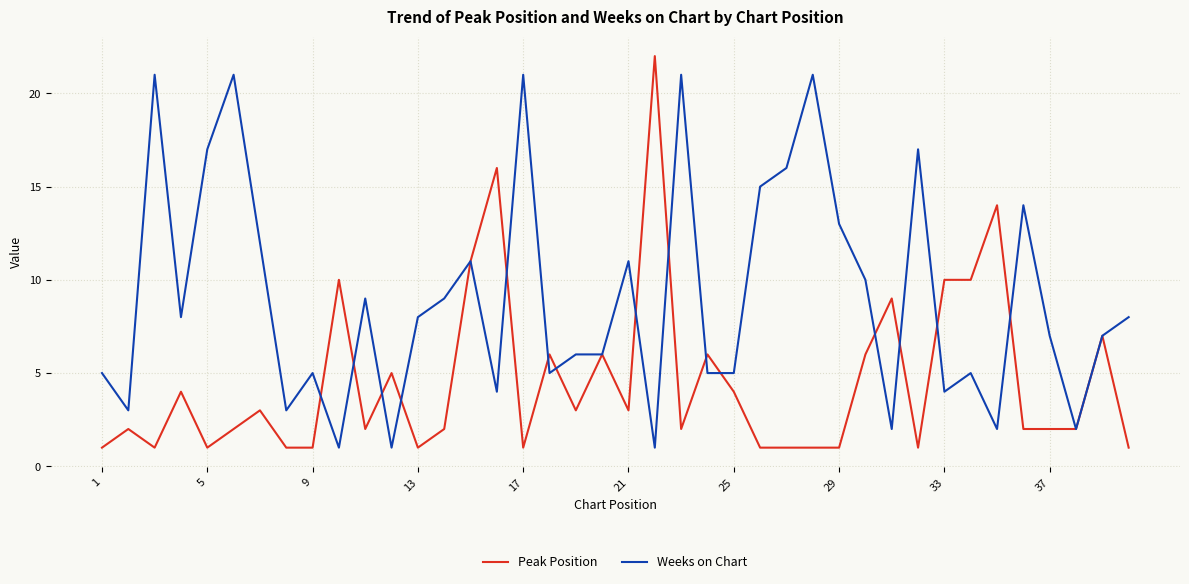

Which series has the largest total across all categories?

Weeks on Chart